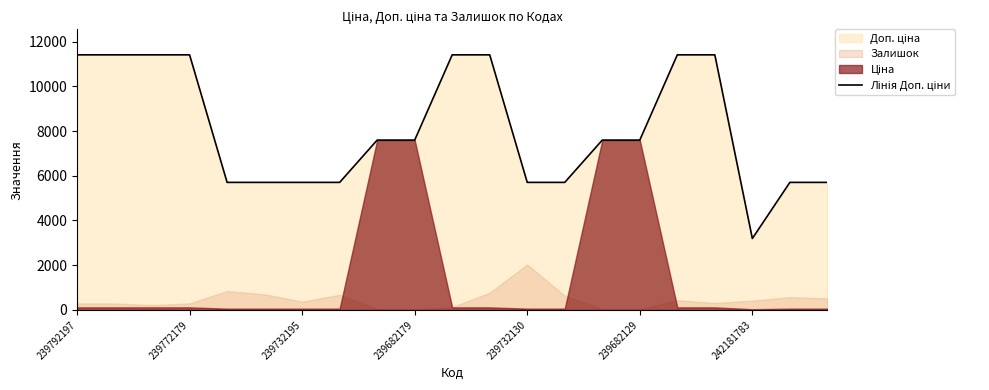

What is the sum of all values?

170501.1